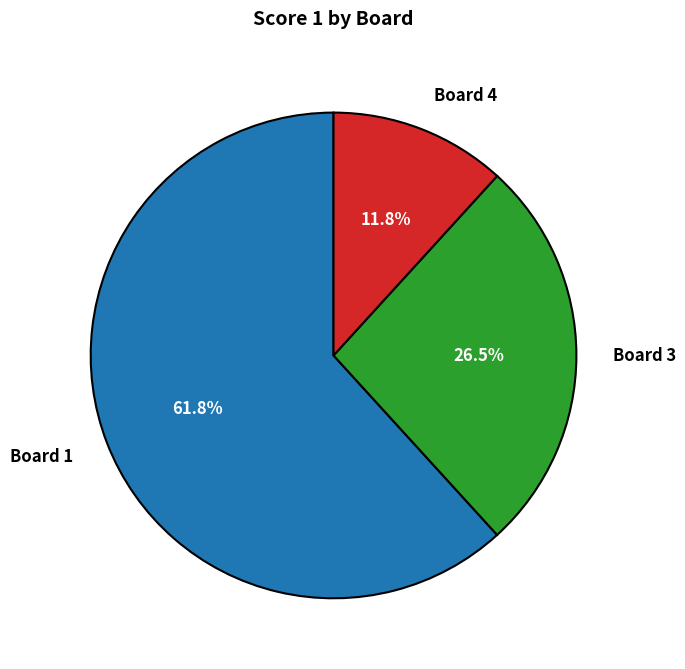

How much of the chart is everything except Board 3?

73.5%